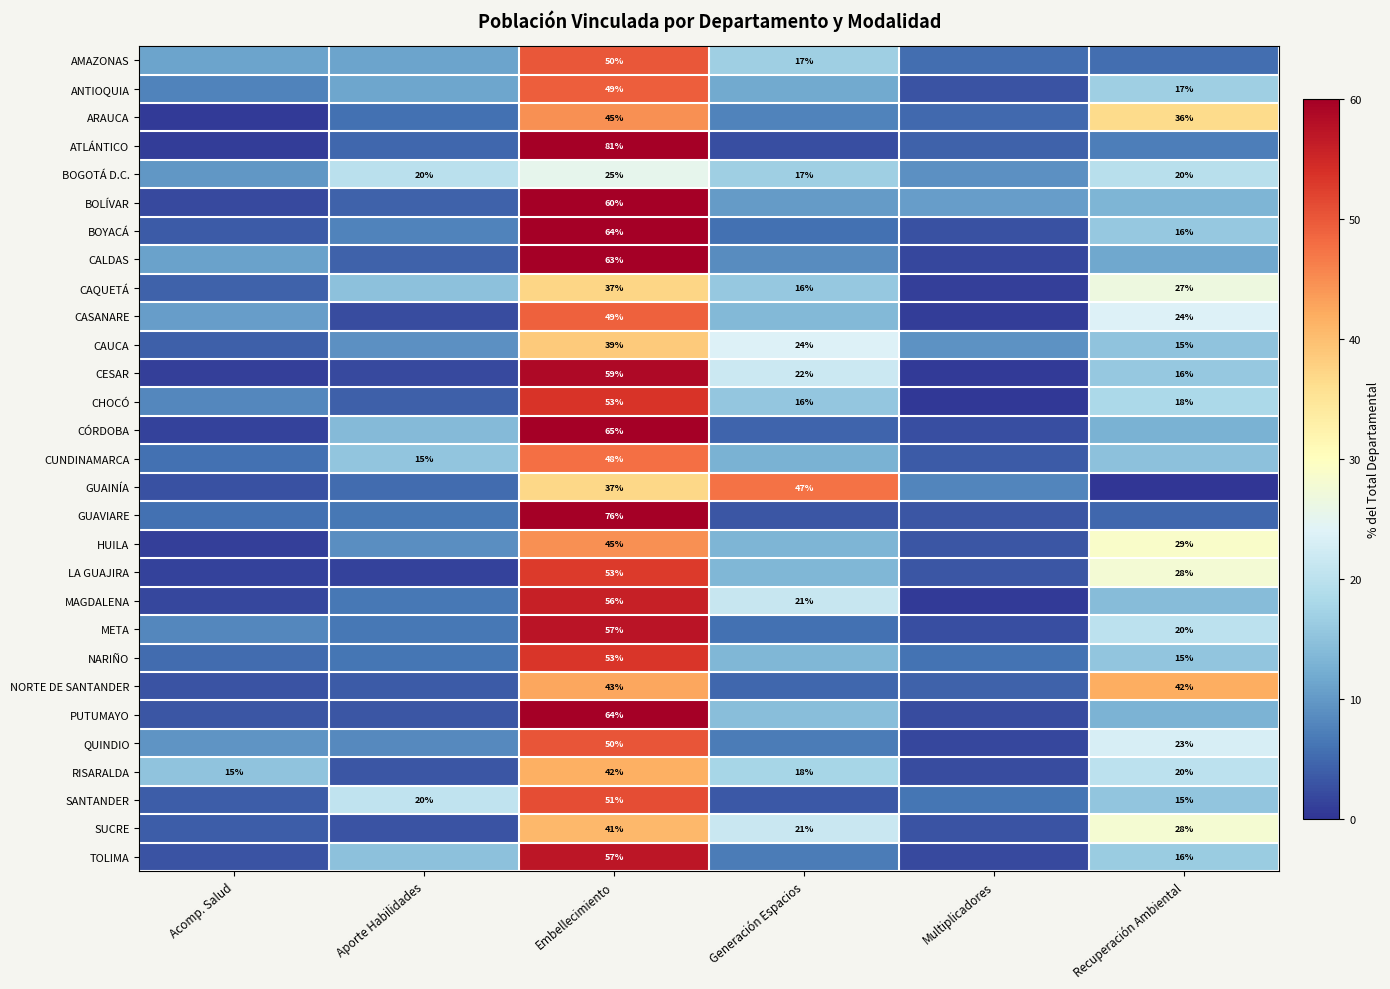

True or false: GUAVIARE has a value of 3.3 at Multiplicadores.

True